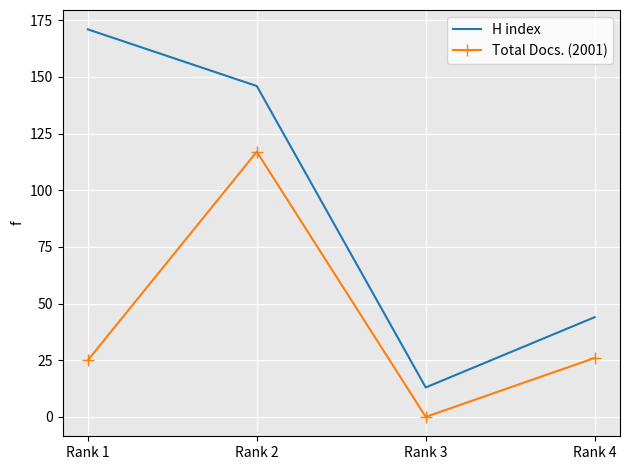

How many categories are shown in the chart?

4